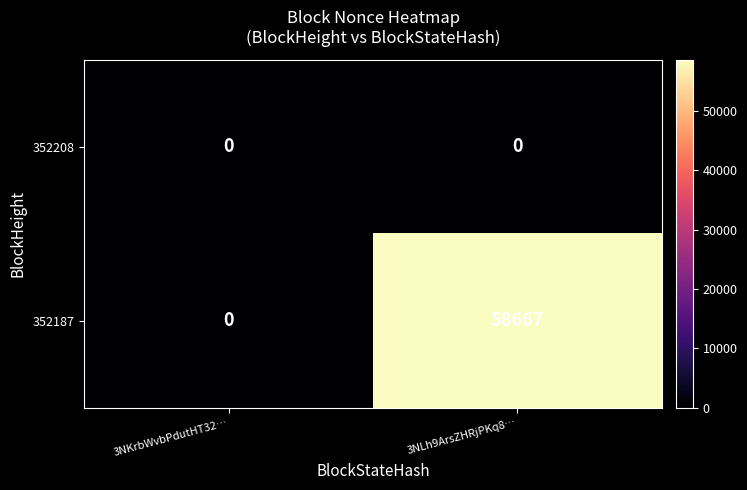

Reading left to right, list all the values displayed in this chart.

352208: 0	0
352187: 0	58667